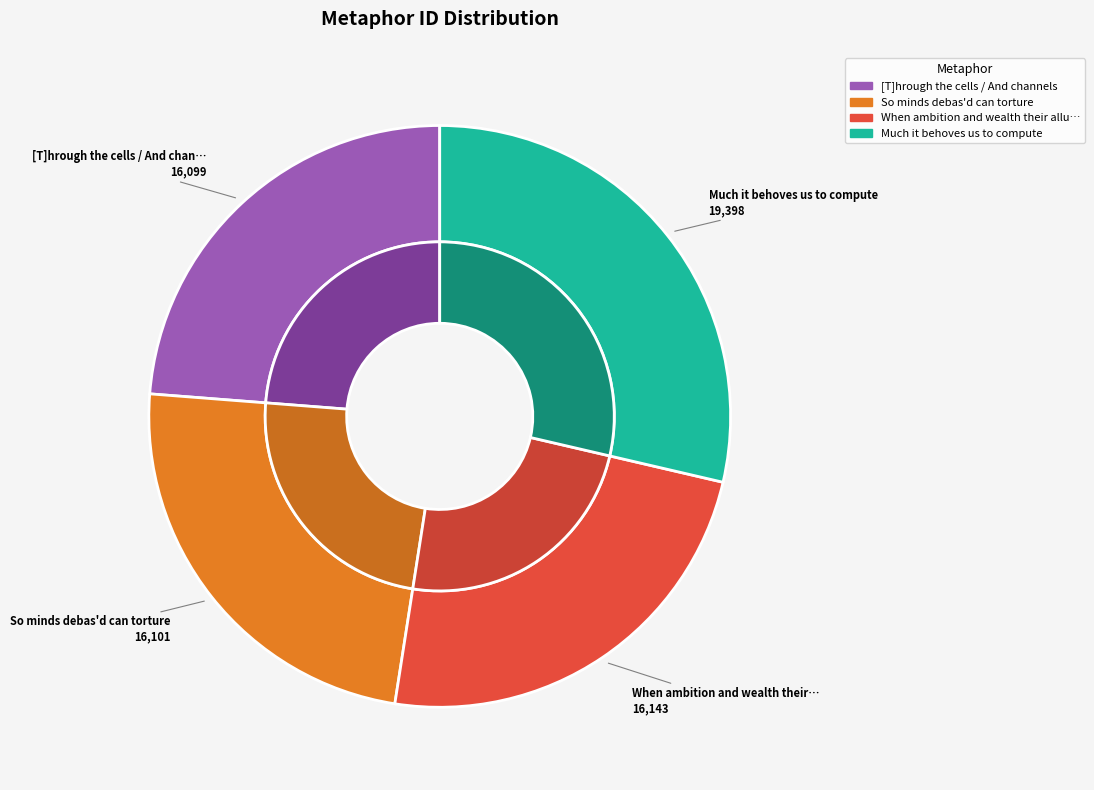

Is it true that When ambition and wealth their allurements is 24% of the pie?

True